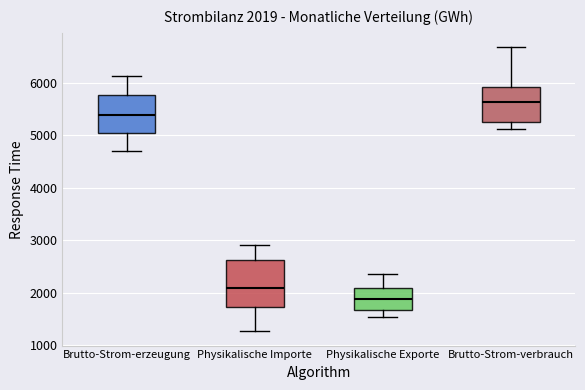

Which box is the tallest, from its lower edge to its upper edge?

Physikalische Importe